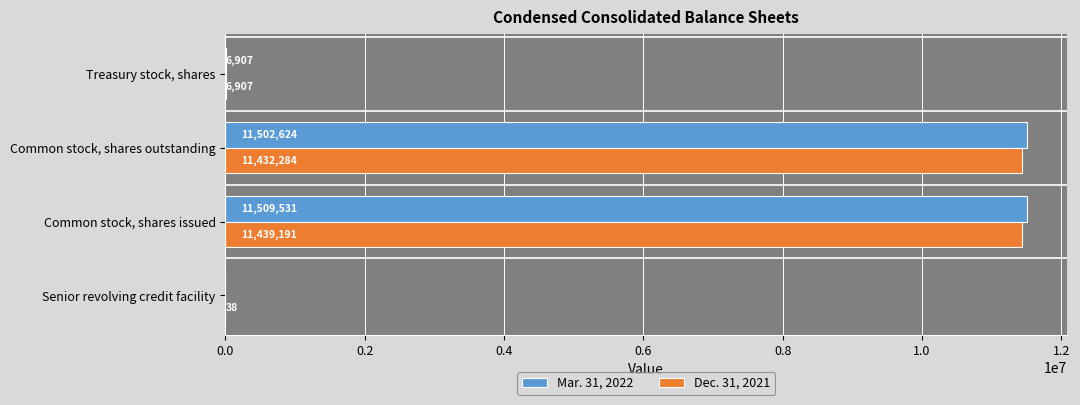

What are all the series names shown in the legend?

Mar. 31, 2022, Dec. 31, 2021